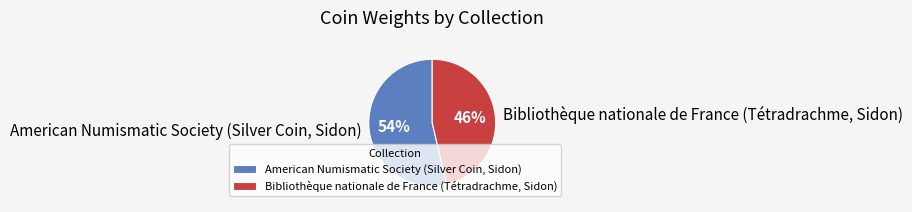

To the nearest percent, what is the combined percentage of American Numismatic Society (Silver Coin, Sidon) and Bibliothèque nationale de France (Tétradrachme, Sidon)?

100%